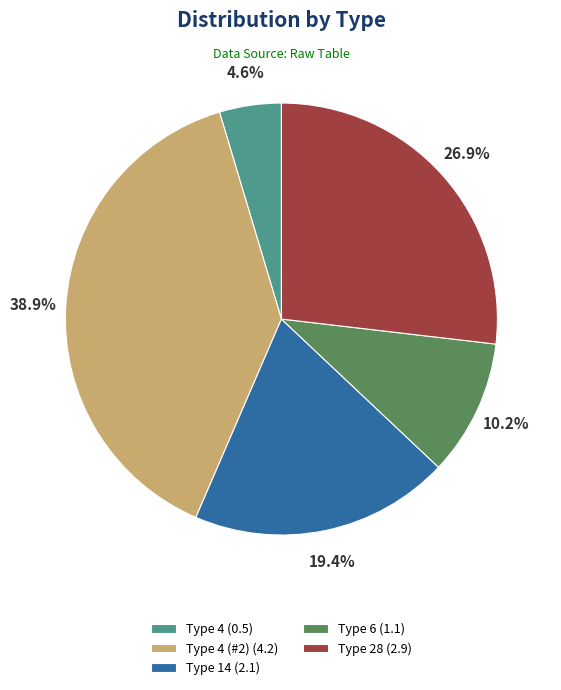

Does any single category account for the majority?

No